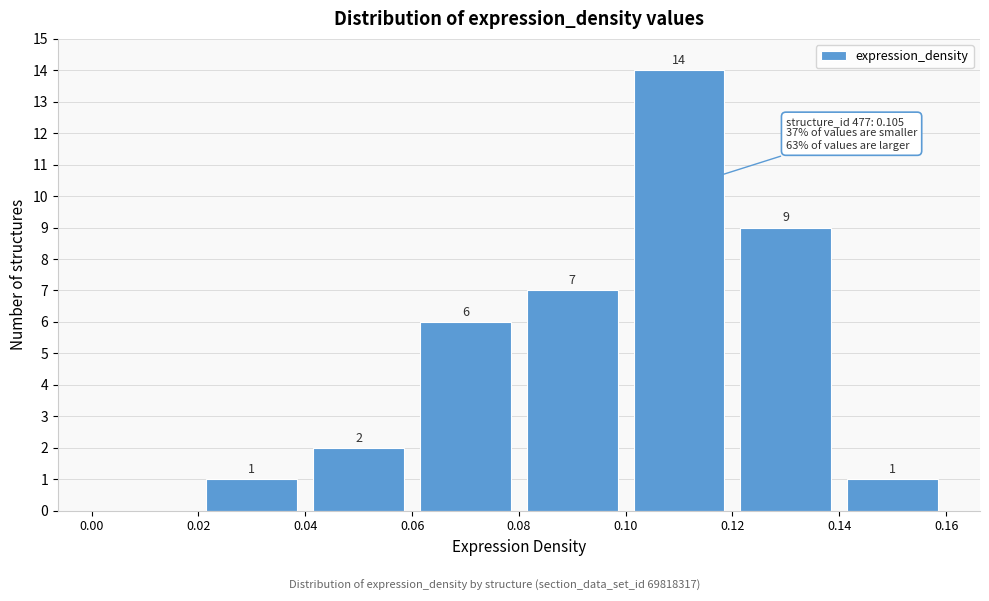

Which range on the x-axis has the tallest bar?

0.10 to 0.12